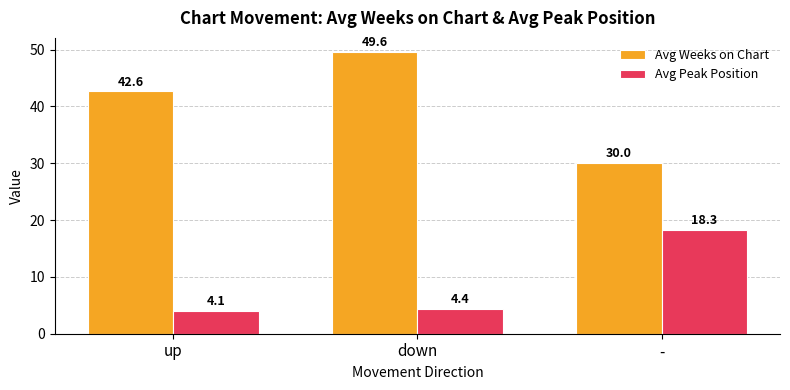

The value of Avg Weeks on Chart at up is 19.8. True or false?

False